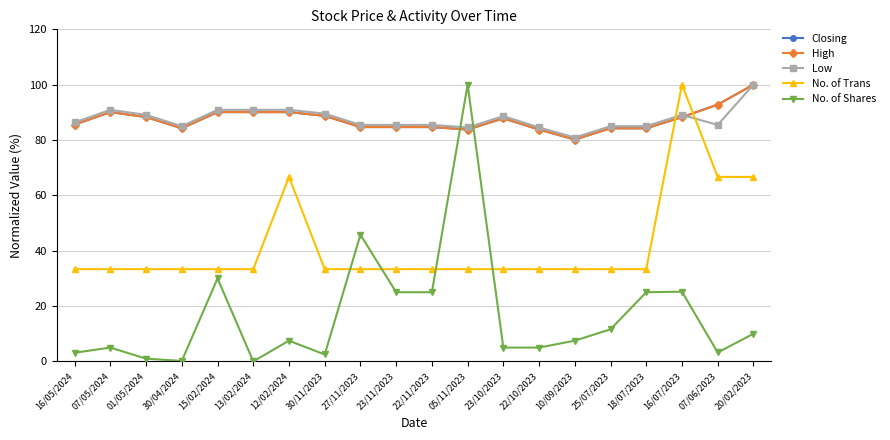

What is the value of the Closing point at the 2nd from the left?

90.1